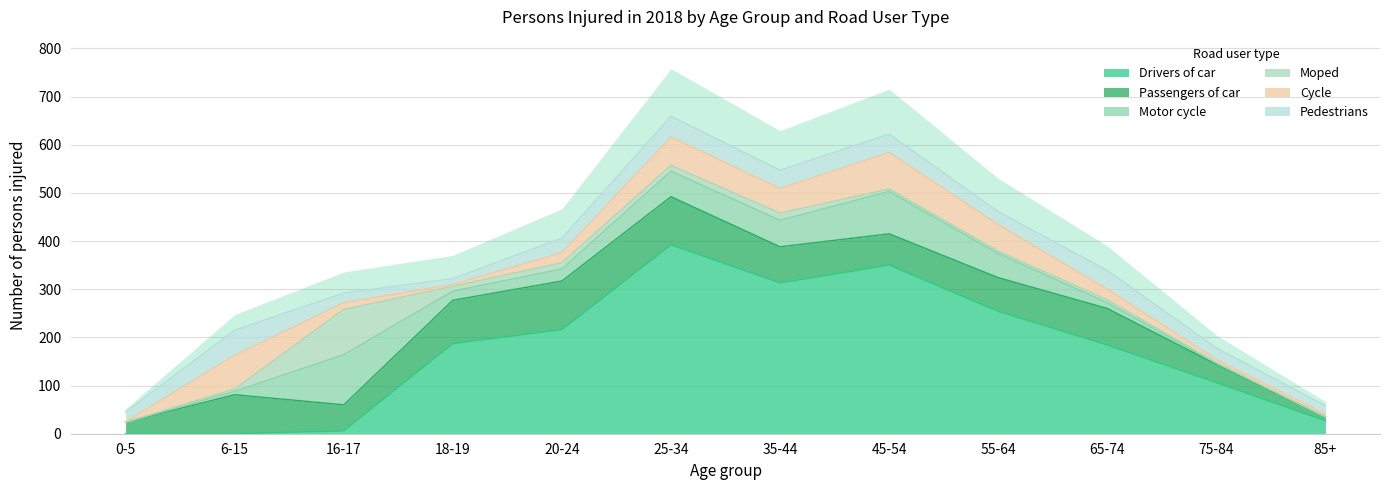

Does the chart have visible grid lines?

Yes